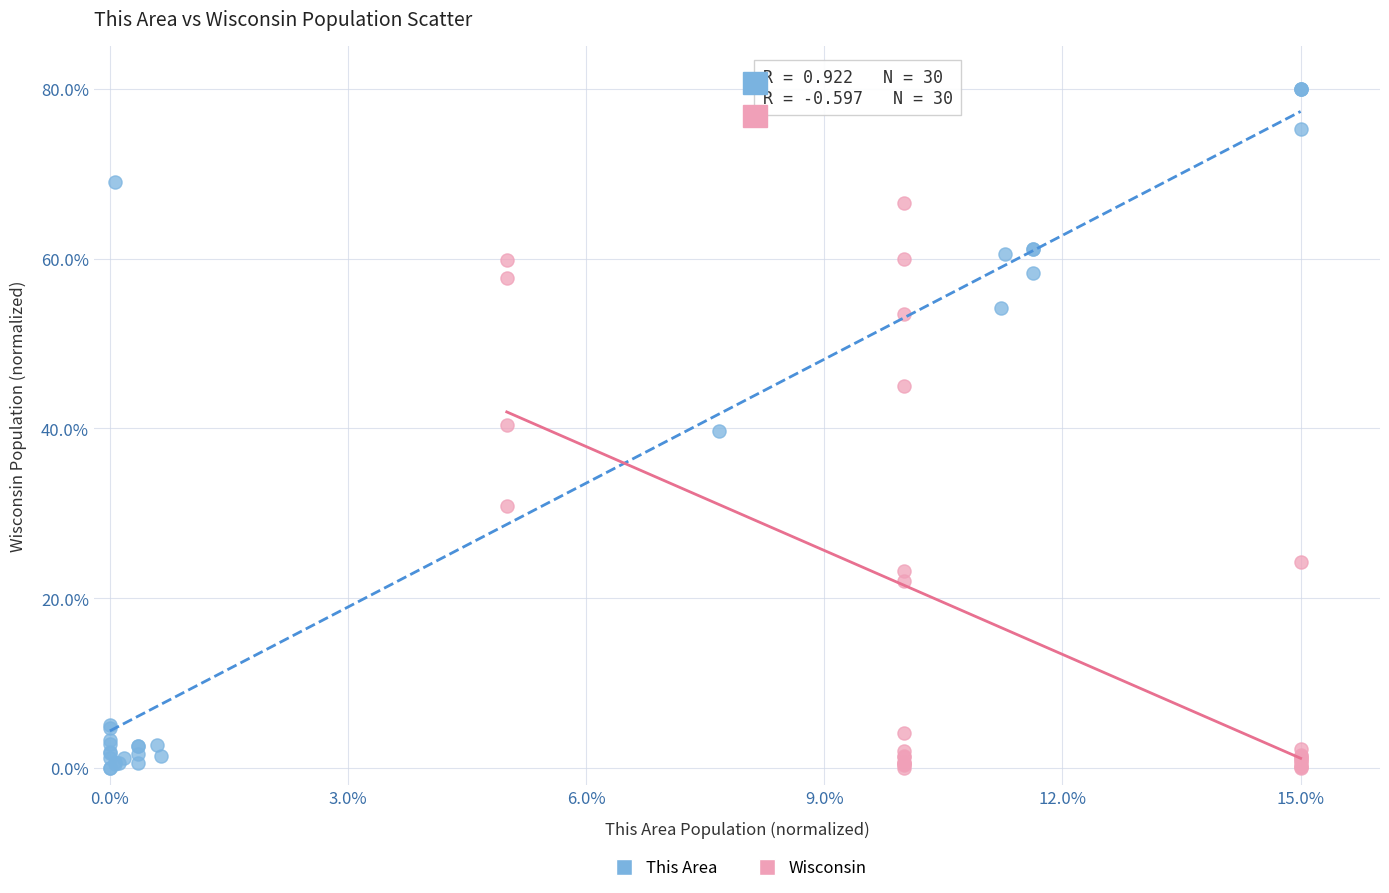

Which series reaches the maximum Y coordinate?

This Area